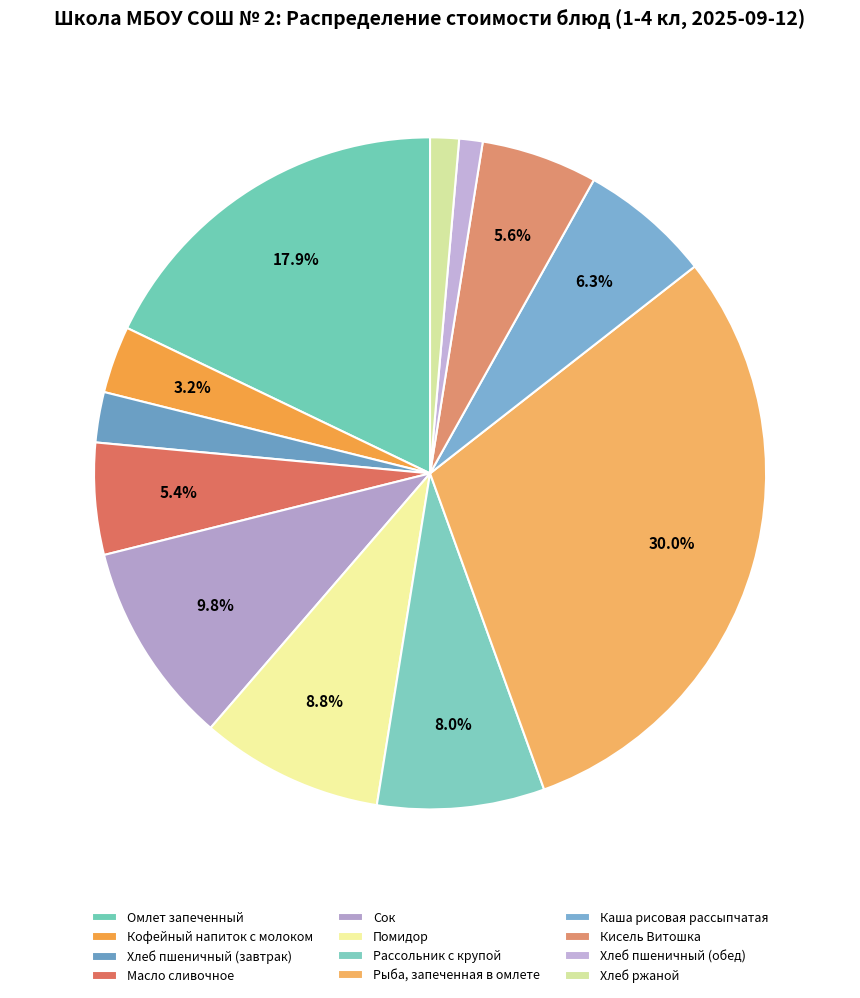

How many segments does this pie chart have?

12